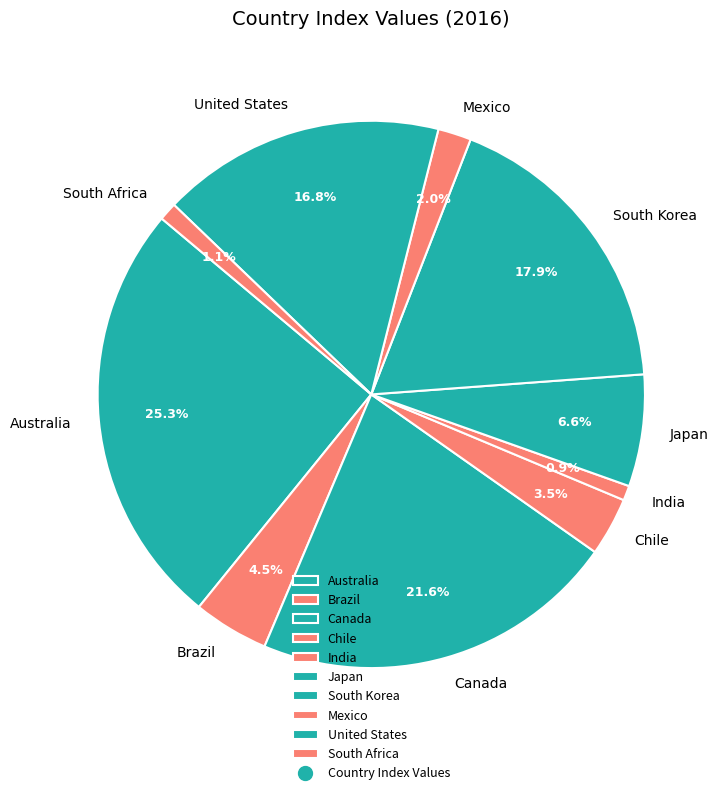

Which slice is the largest?

Australia